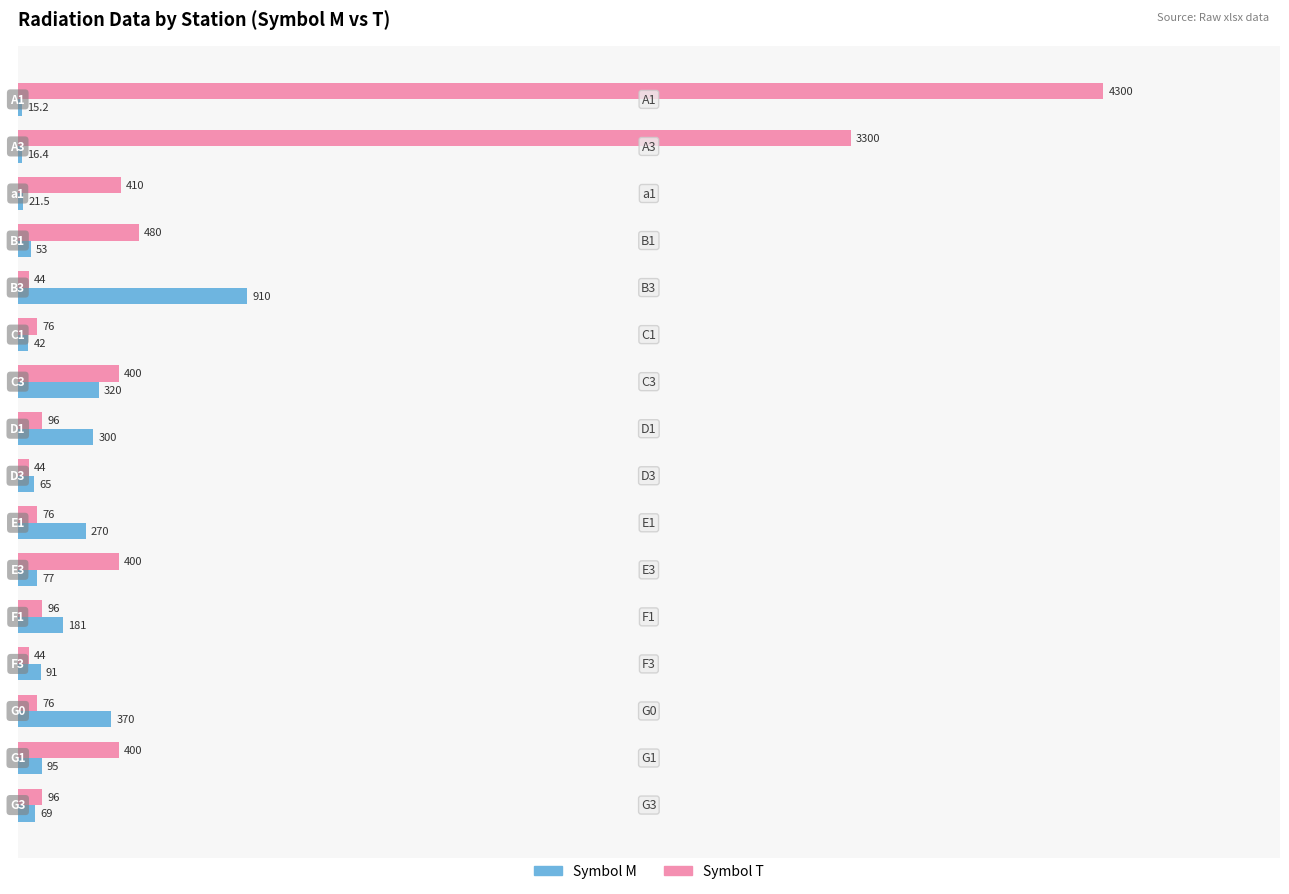

List the series in order of their overall mean, highest first.

Symbol T, Symbol M